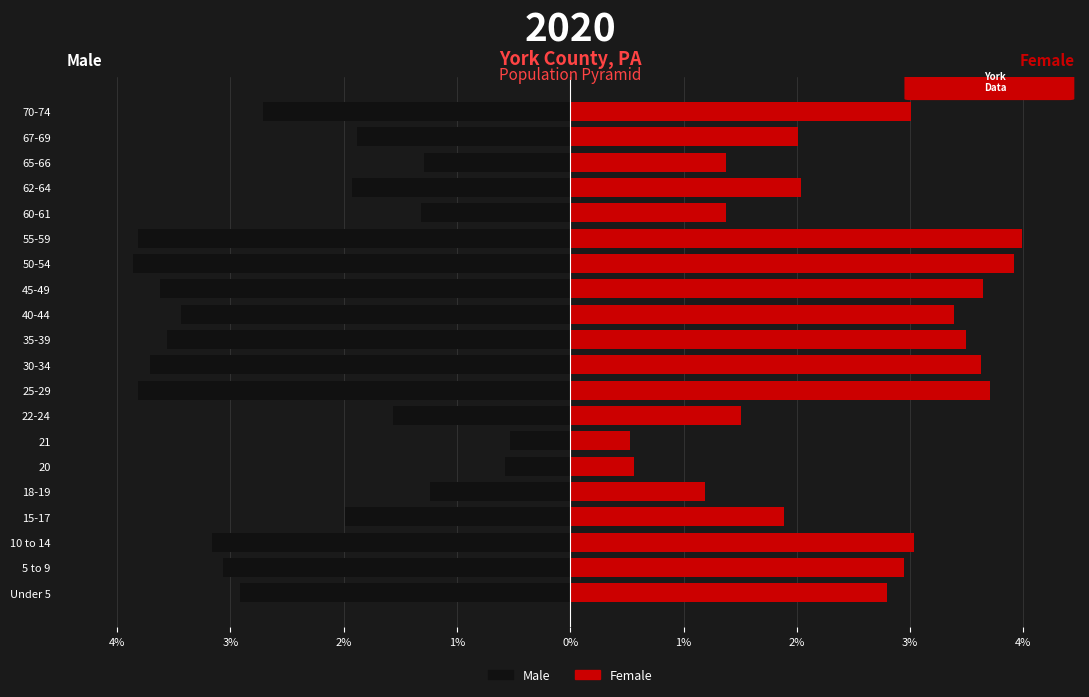

What is the minimum value for Male?

-3.9